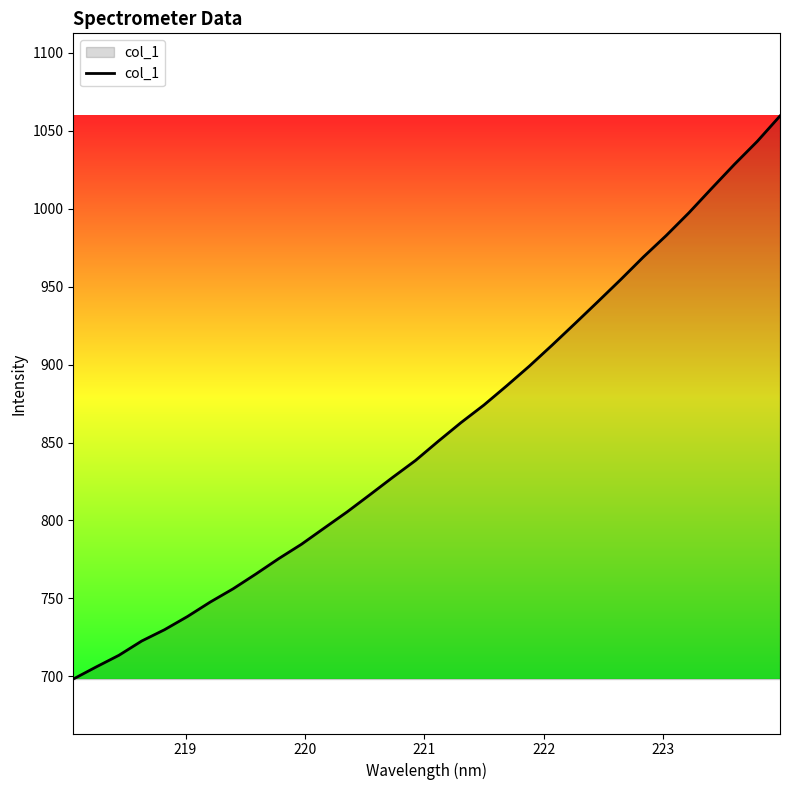

What is the smallest value displayed?

698.3